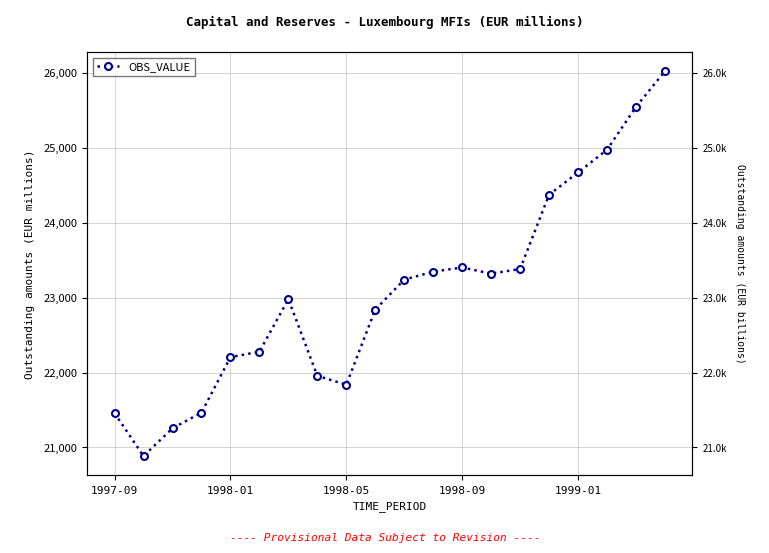

What is the difference between the values at 9 and 7?

884